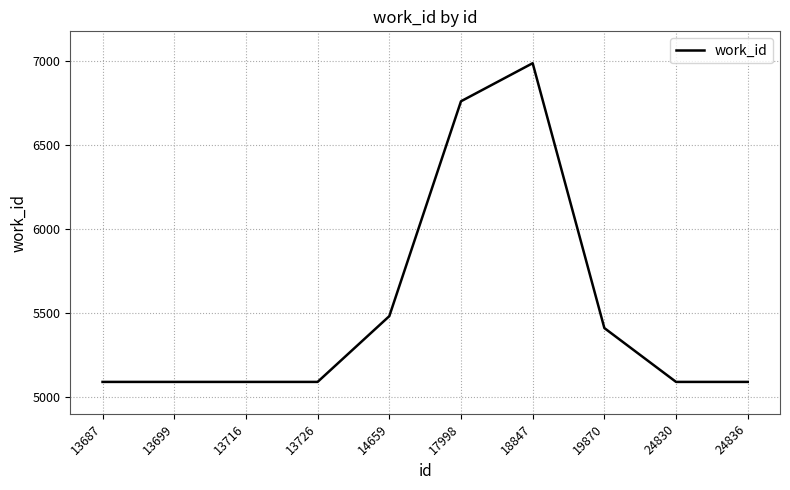

The value at 24836 is 6622. True or false?

False